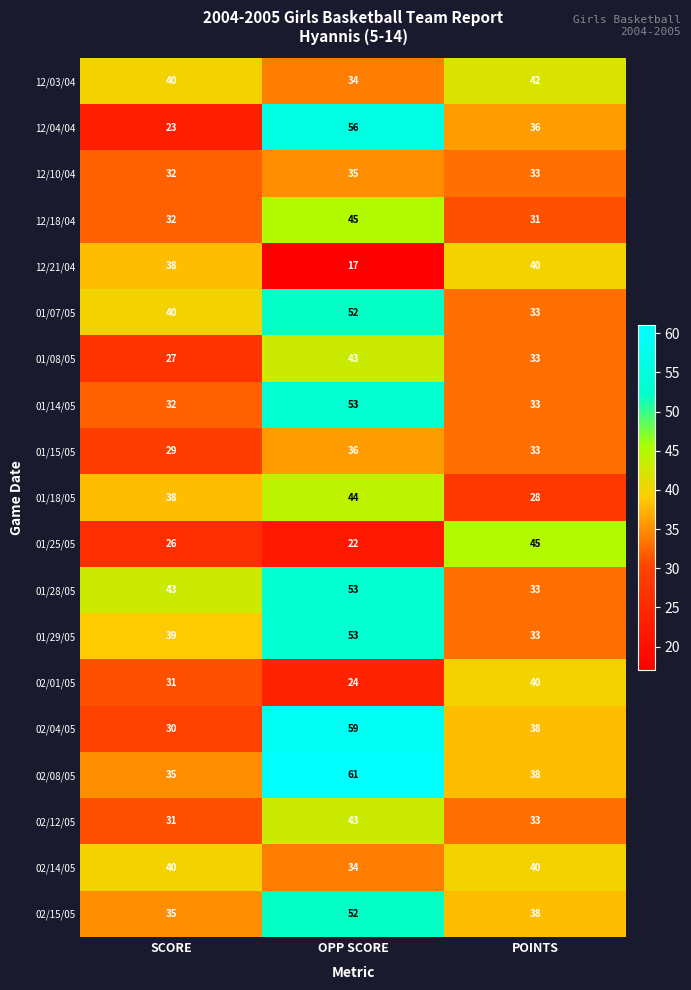

True or false: 12/21/04 has a value of 53 at POINTS.

False